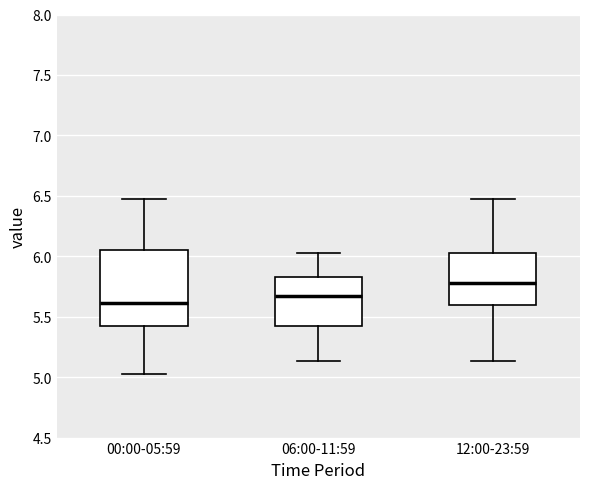

Which box has the lowest median line?

00:00-05:59